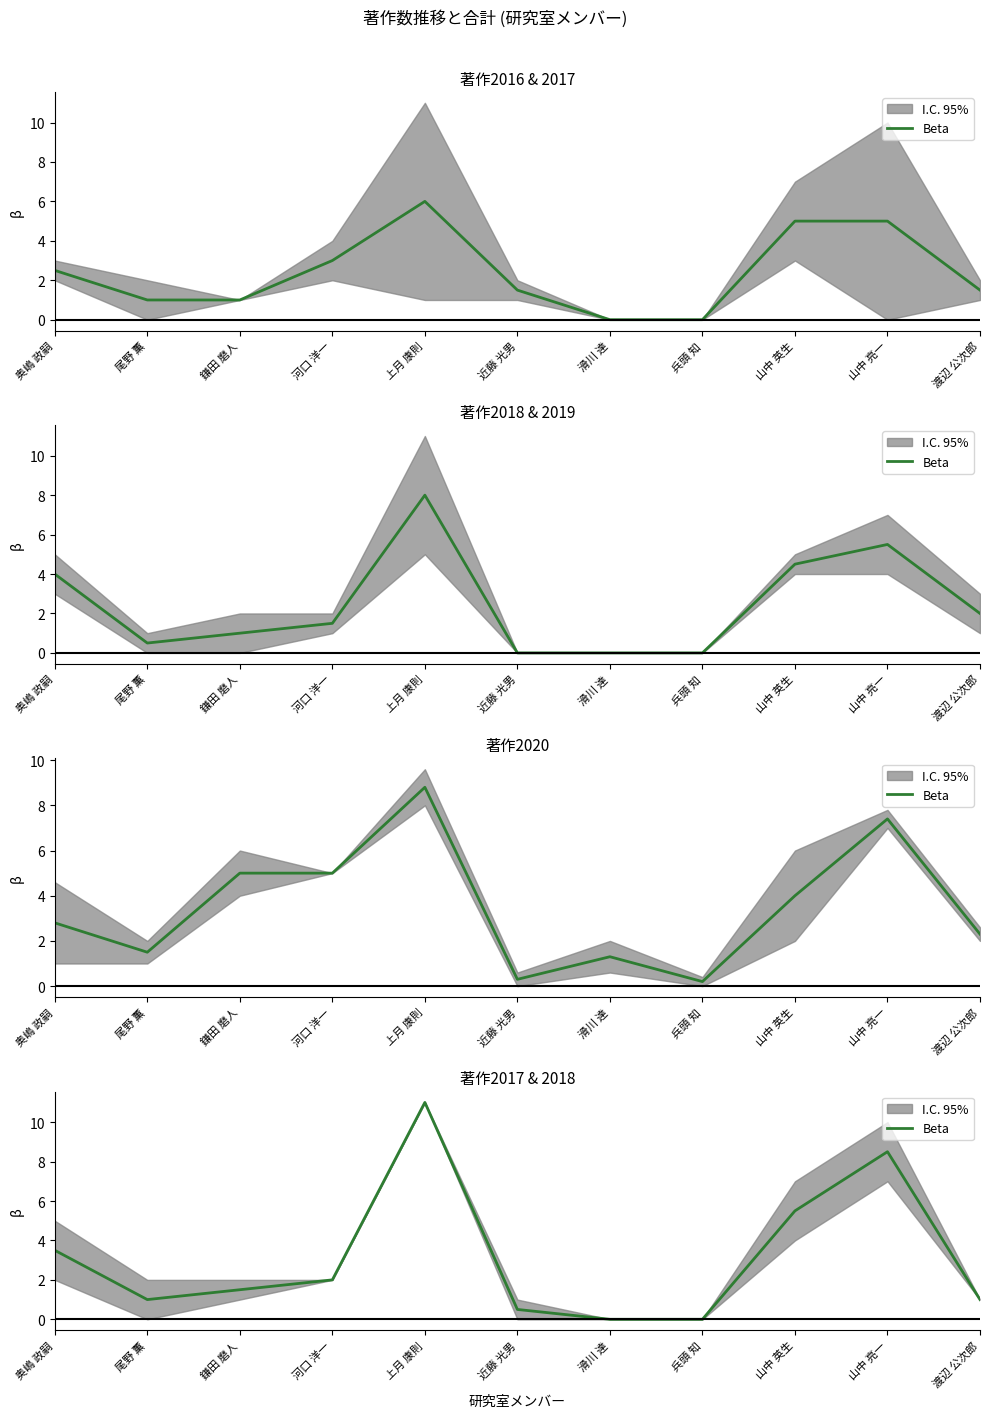

What position from the left is 滑川 達?

7